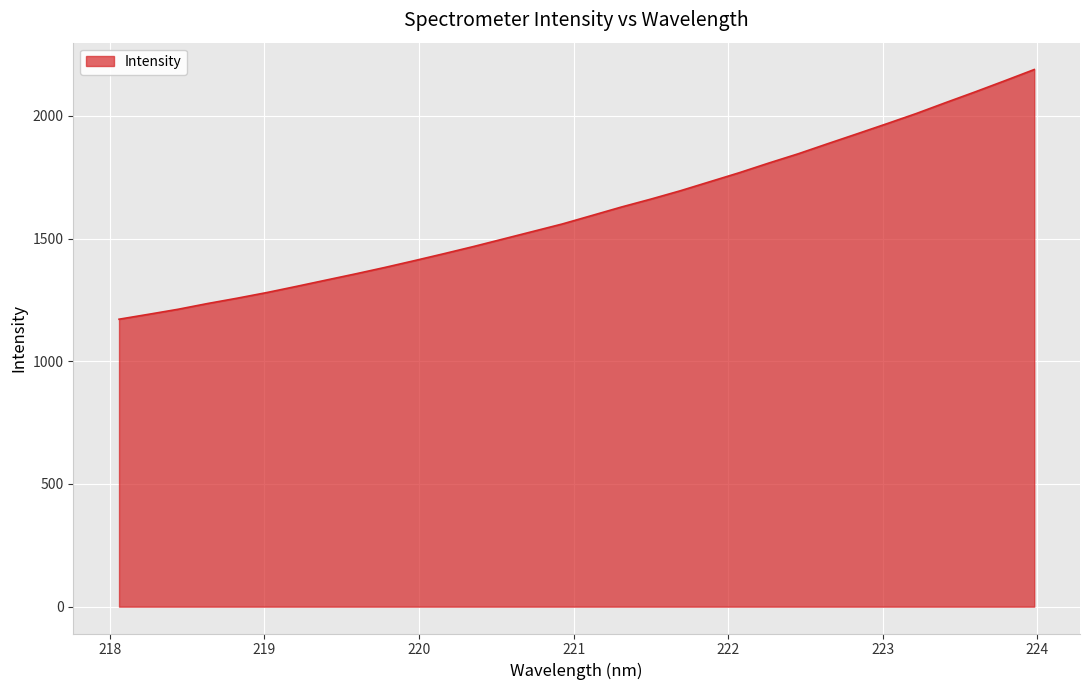

What is the difference between the maximum and minimum values?

1017.7